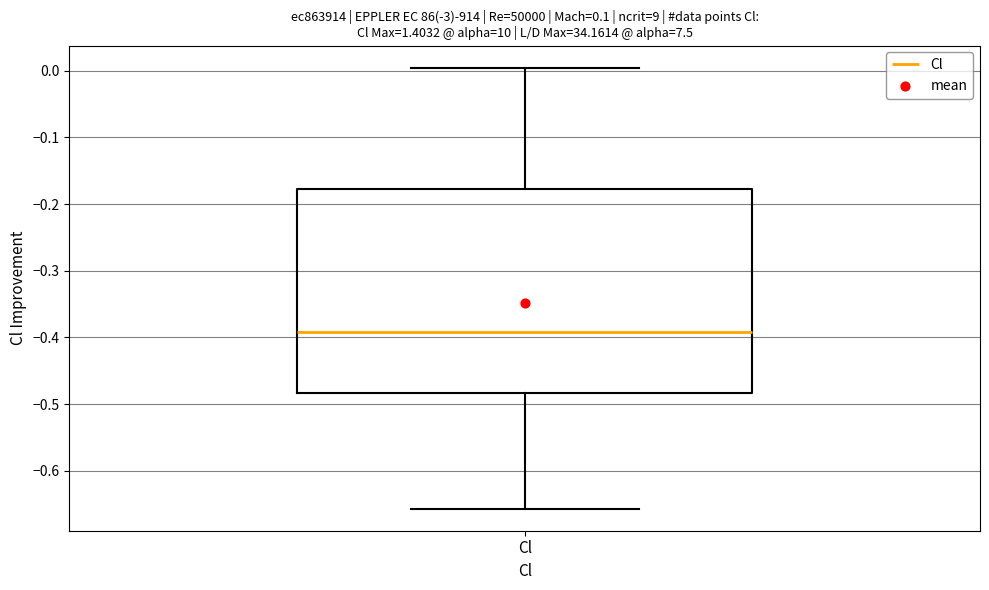

Transcribe this box plot: give where the median line is, the range the box spans, and where the two whiskers end, as read against the y-axis. The values are not printed on the chart, so give them approximately, as read against the axis.

median -0.39, box -0.48 to -0.18, whiskers -0.66 to 0.00